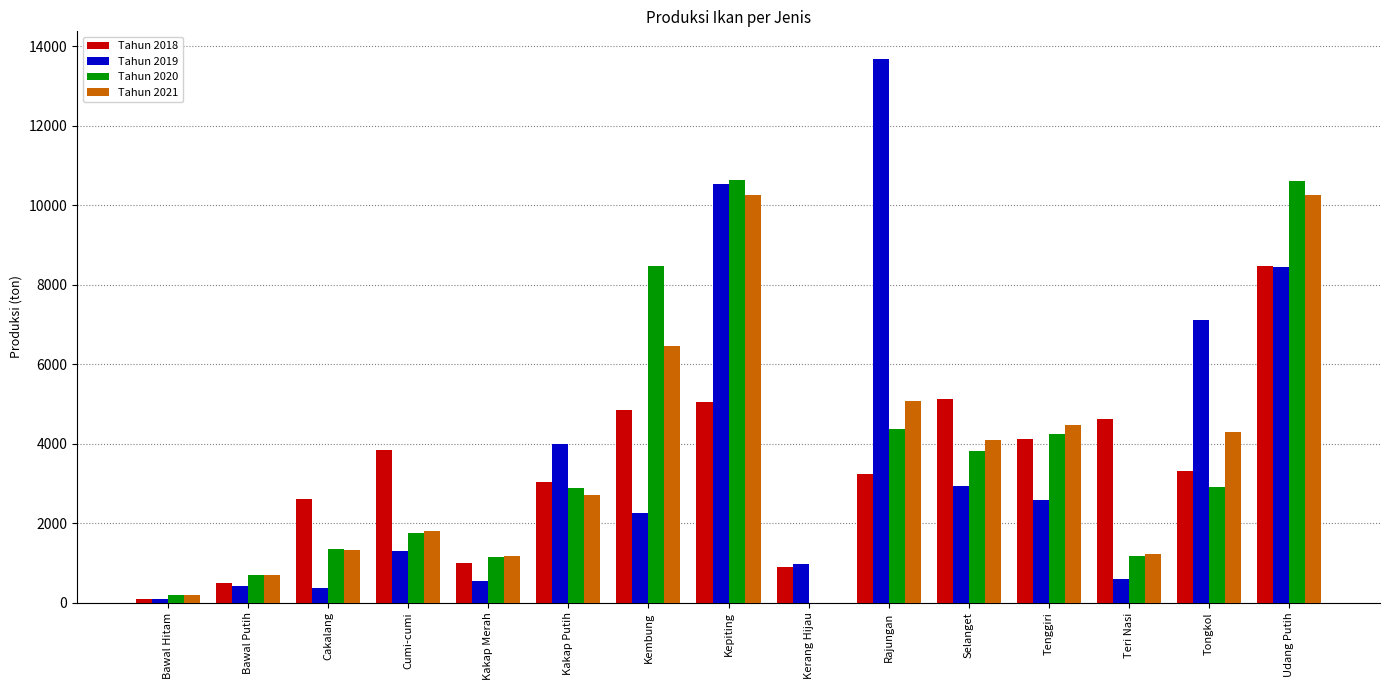

What is the sum of the Tahun 2018 values at Tenggiri and Kembung?

8946.4